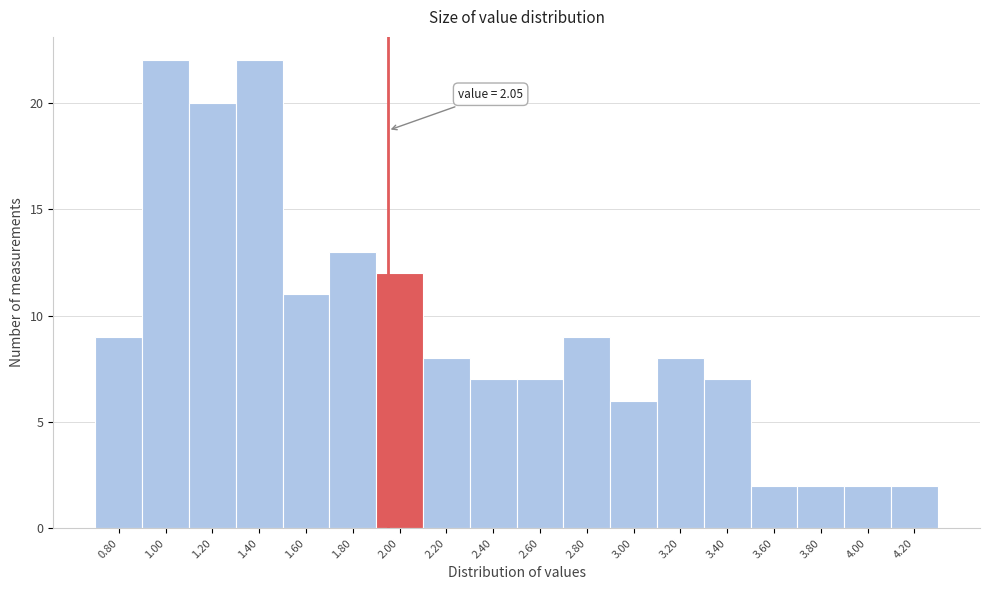

Reading left to right, extract all data points from this chart.

0.80=9	1.00=22	1.20=20	1.40=22	1.60=11	1.80=13	2.00=12	2.20=8	2.40=7	2.60=7	2.80=9	3.00=6	3.20=8	3.40=7	3.60=2	3.80=2	4.00=2	4.20=2